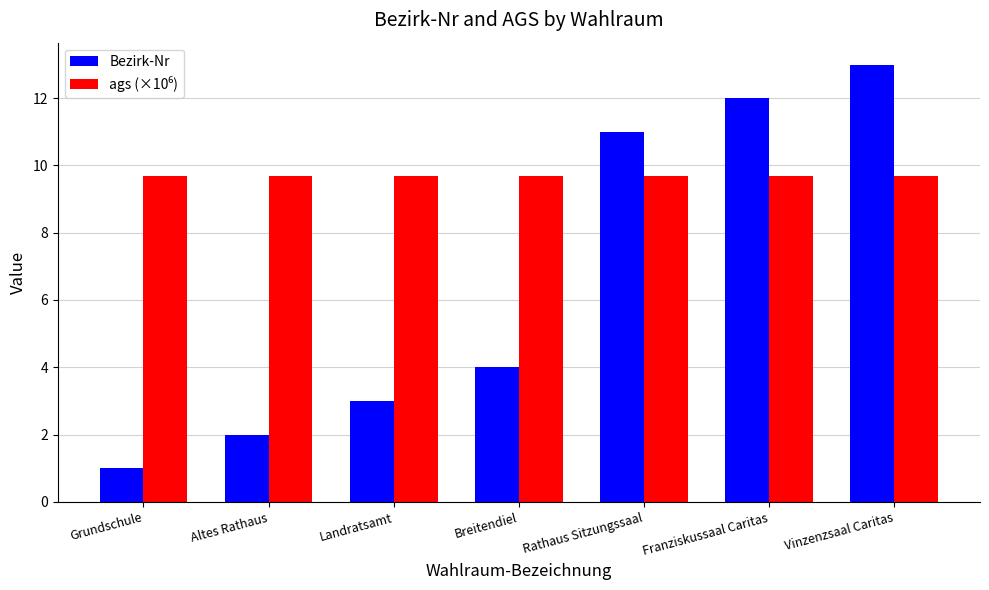

What is the difference between the highest and lowest values at Grundschule?

8.7